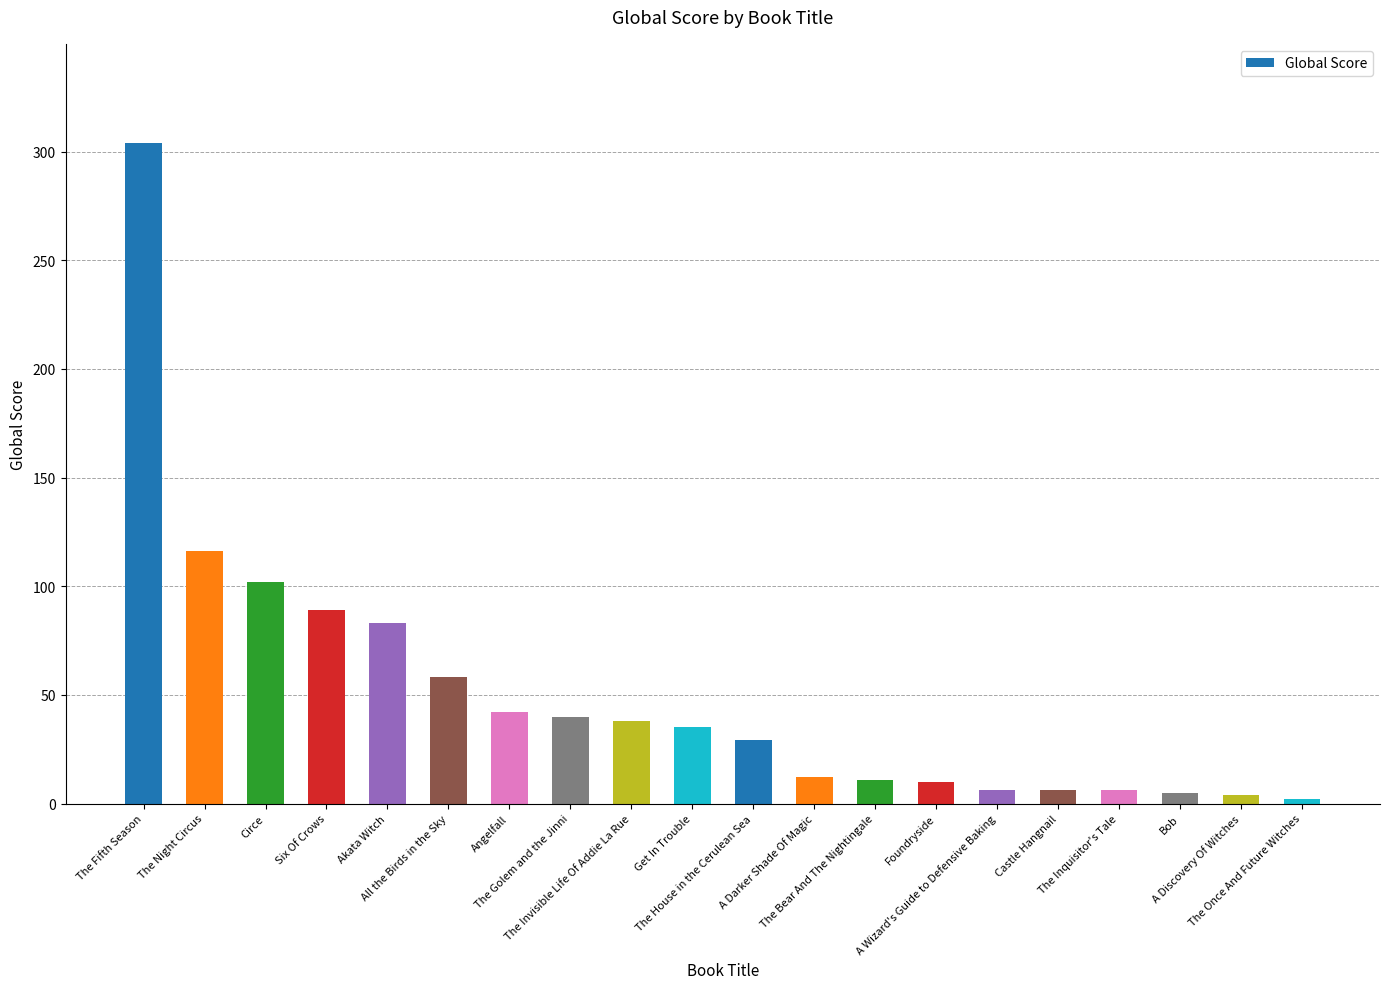

What is the label of the 16th bar from the right?

Akata Witch